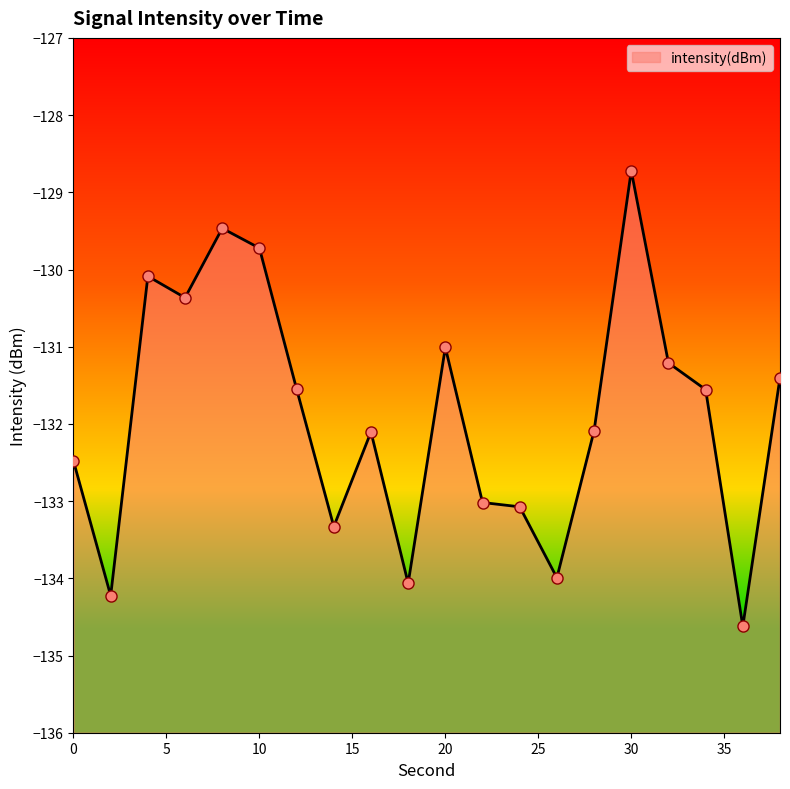

The chart shows a value of -212.9 at 34. True or false?

False